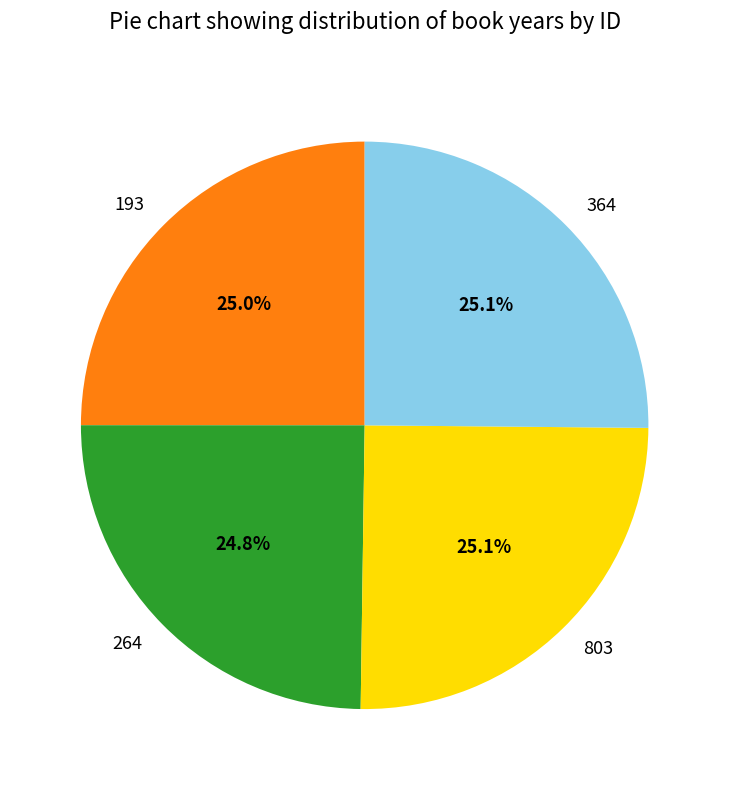

What portion of the pie excludes 193?

75.0%